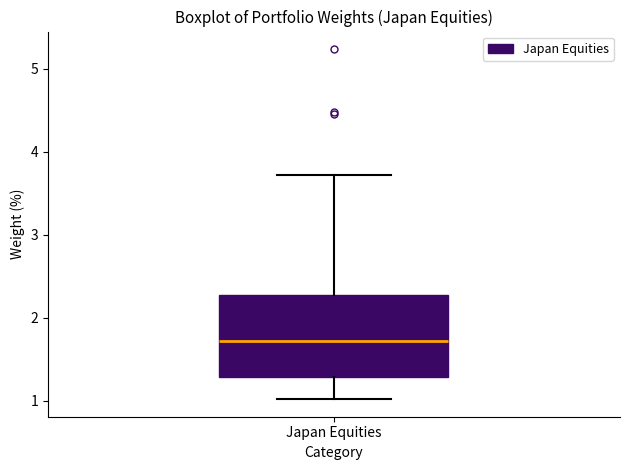

Transcribe this box plot: give where the median line is, the range the box spans, and where the two whiskers end, as read against the y-axis. The values are not printed on the chart, so give them approximately, as read against the axis.

median 1.7, box 1.3 to 2.3, whiskers 1.0 to 3.7